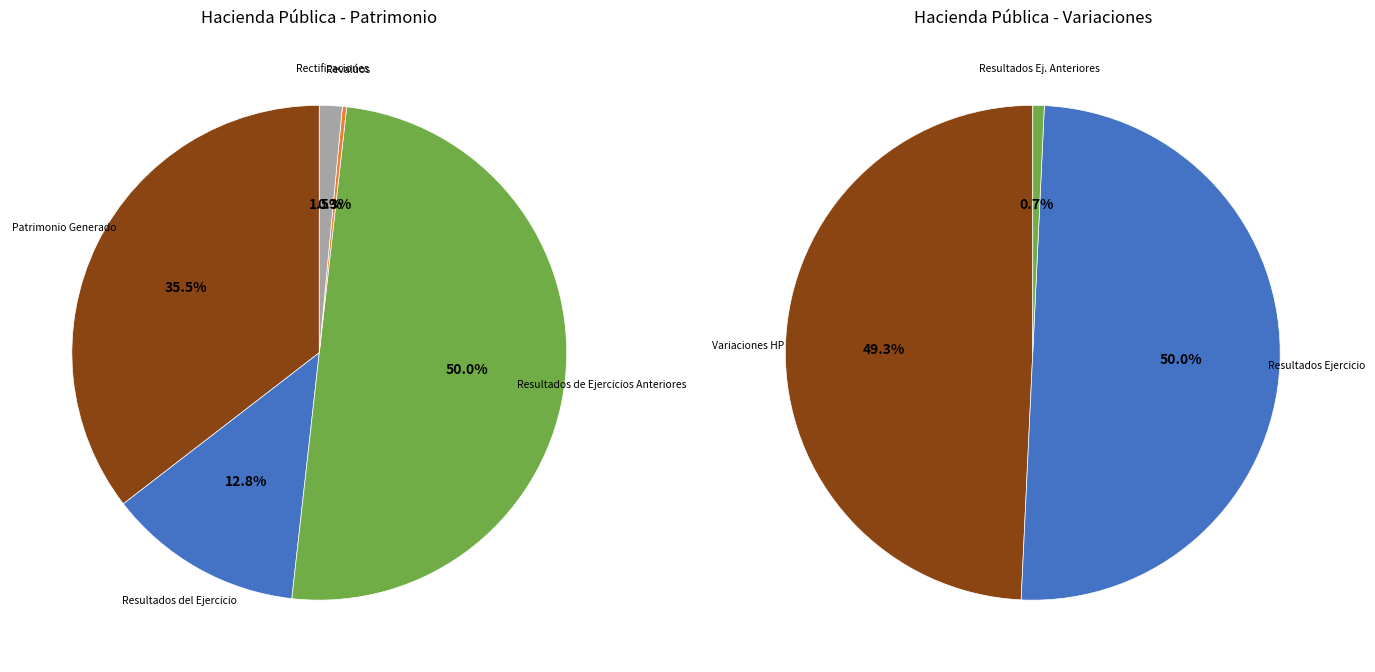

The Rectificaciones de Resultados slice represents 8% of the pie. True or false?

False